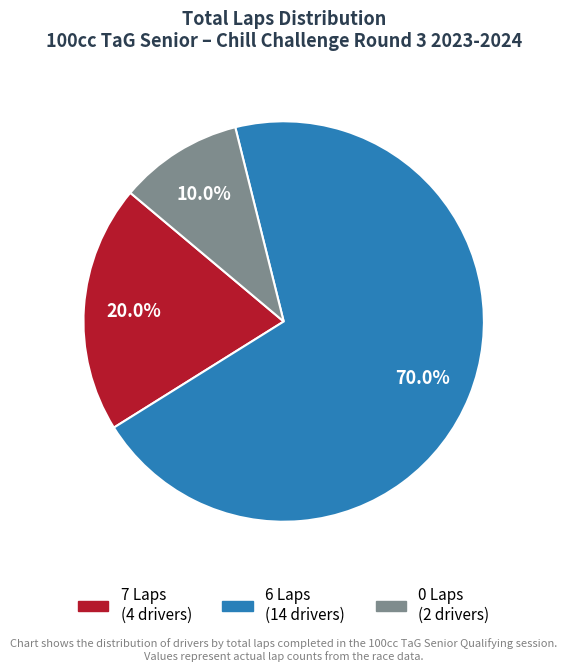

Does any single category account for the majority?

Yes